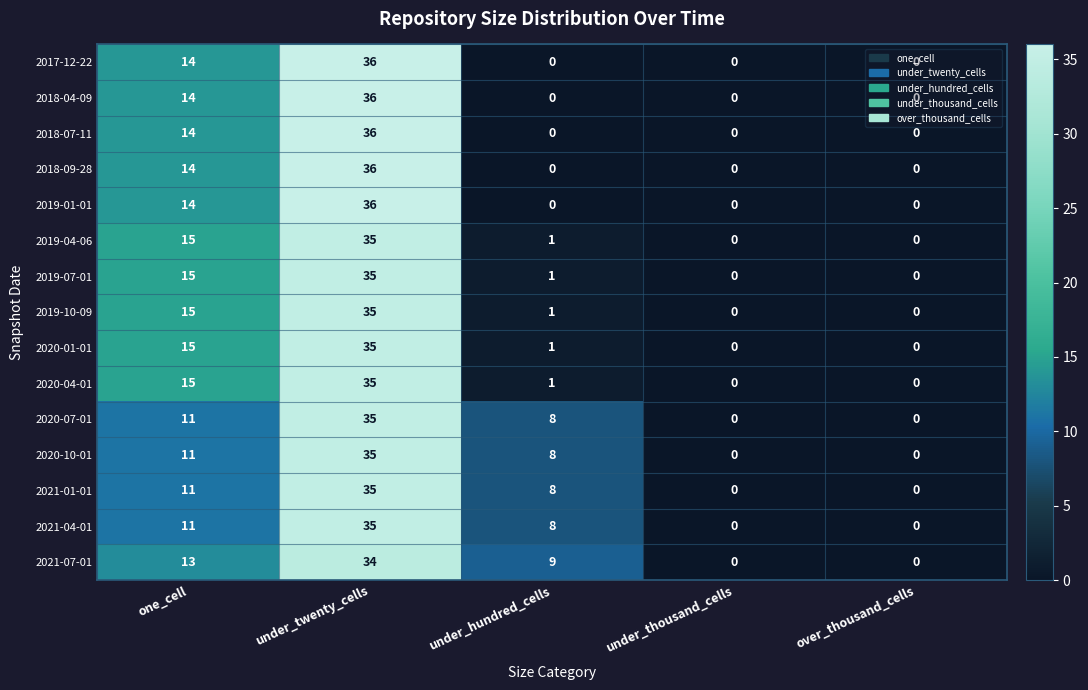

True or false: 2020-10-01 has a value of 18 at under_thousand_cells.

False